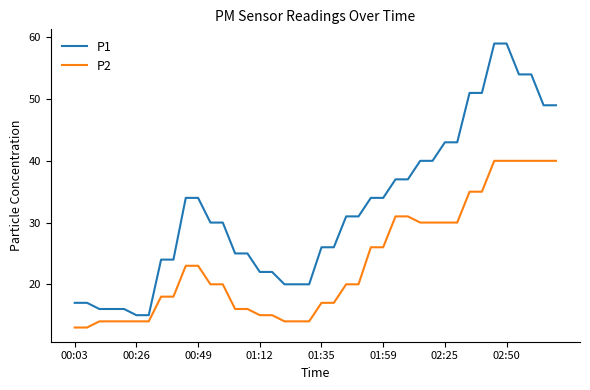

What is the difference between the maximum and minimum values in the P2 series?

27